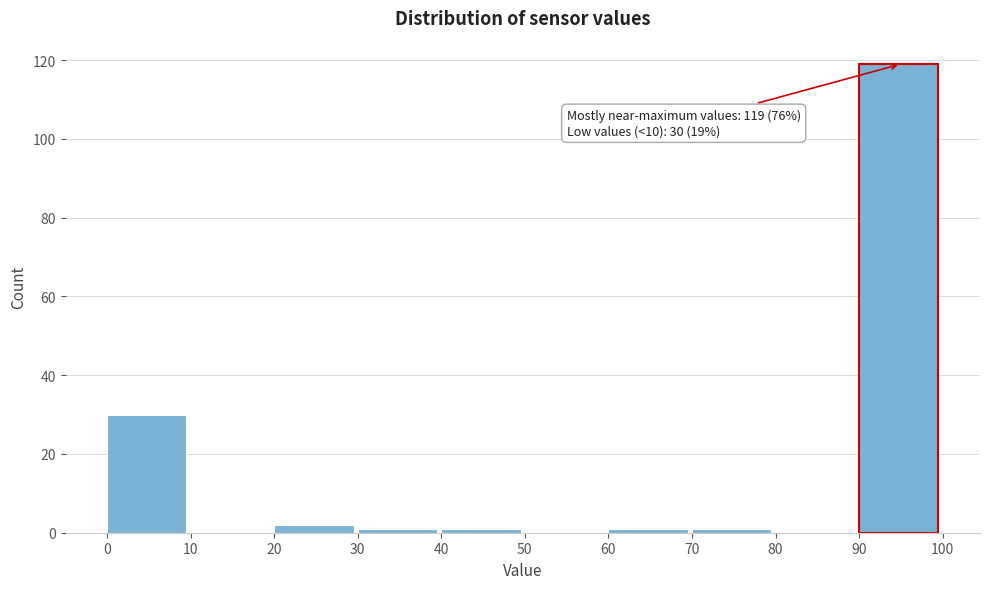

Which range on the x-axis has the tallest bar?

90 to 100